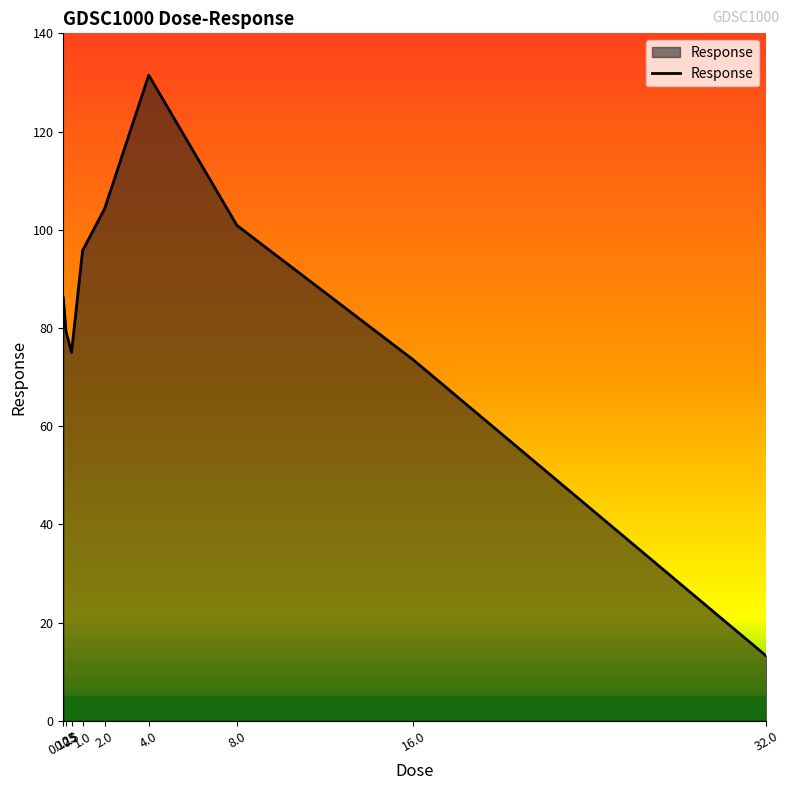

What is the difference between the maximum and minimum values?

118.3